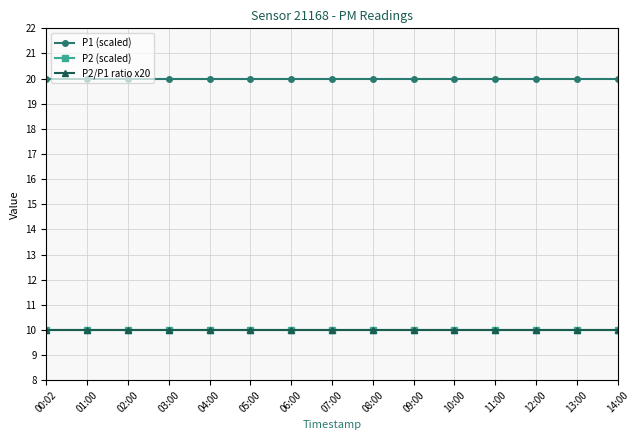

What is the label of the 15th point from the left?

14:00